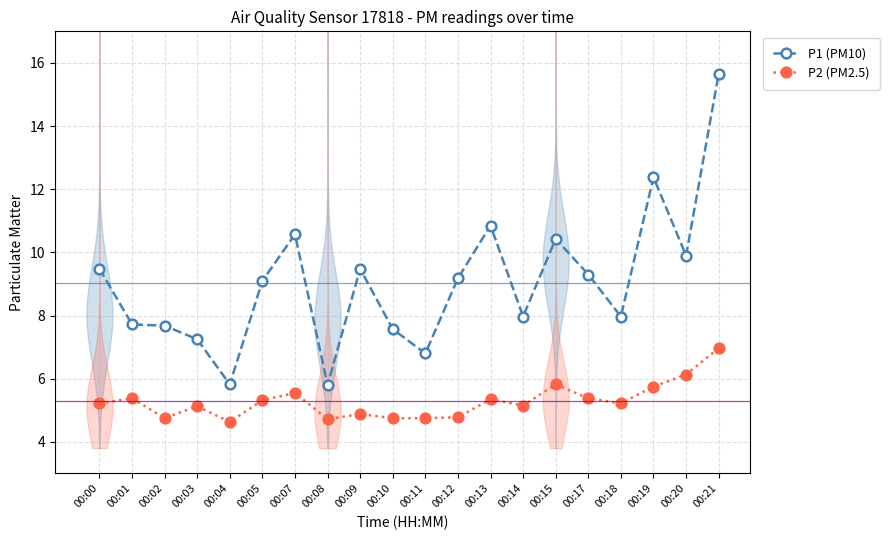

In P1 (PM10), how many points are higher than both neighbors (excluding endpoints)?

5